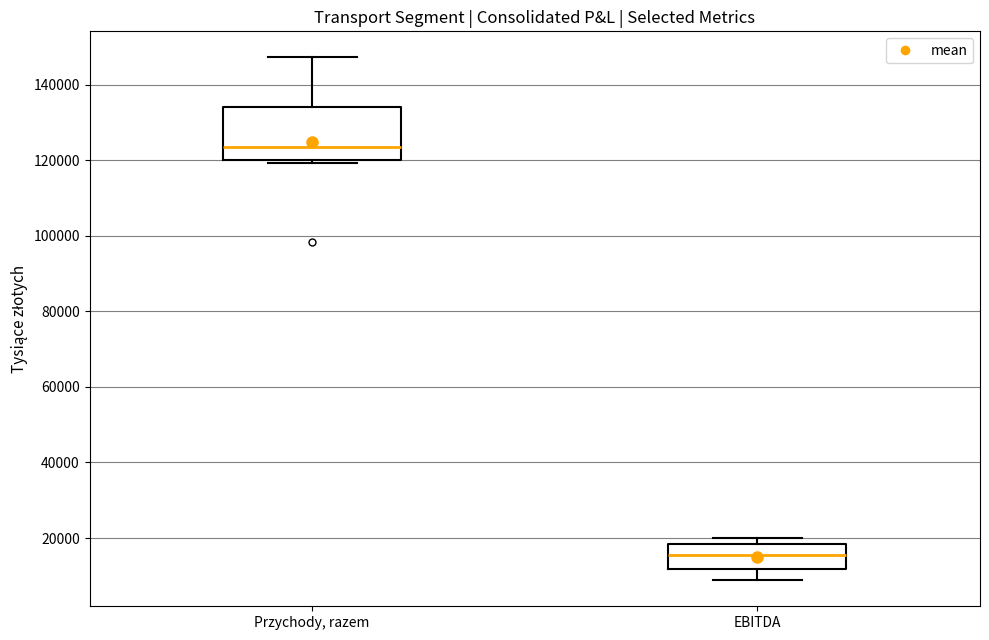

Reading left to right, read every box against the y-axis: the position of its median line, the range the box covers, and the ends of its whiskers. The values are not printed on the chart, so give them approximately, as read against the axis.

Przychody, razem: median 124000, box 120000 to 134000, whiskers 120000 (just below the box's lower edge) to 148000
EBITDA: median 16000, box 12000 to 18000, whiskers 8000 to 20000